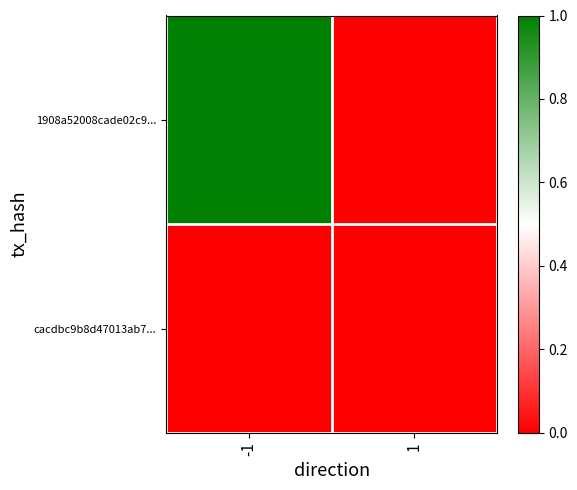

At which category is the sum across all series the highest?

-1